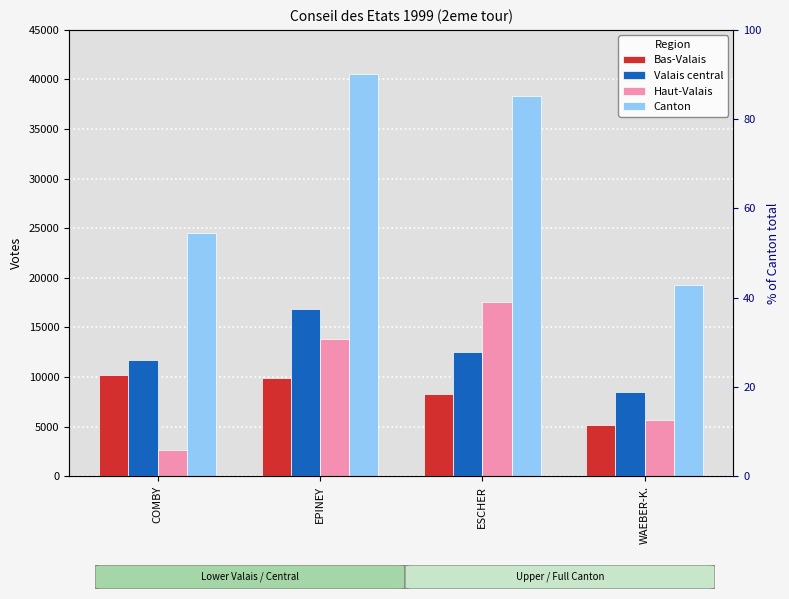

Reading right to left, extract all data points from this chart.

Bas-Valais: WAEBER-K.=5178	ESCHER=8247	EPINEY=9900	COMBY=10234
Valais central: WAEBER-K.=8455	ESCHER=12533	EPINEY=16812	COMBY=11672
Haut-Valais: WAEBER-K.=5628	ESCHER=17540	EPINEY=13824	COMBY=2601
Canton: WAEBER-K.=19261	ESCHER=38320	EPINEY=40536	COMBY=24507